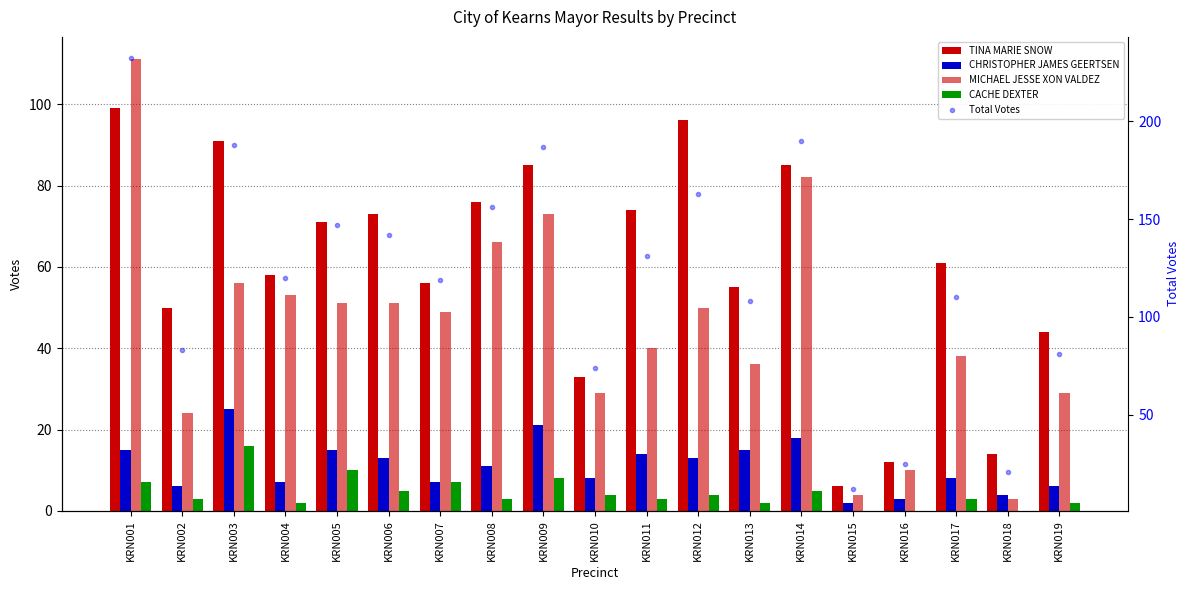

Is the value of CHRISTOPHER JAMES GEERTSEN at KRN018 greater than the value of TINA MARIE SNOW at KRN005?

No